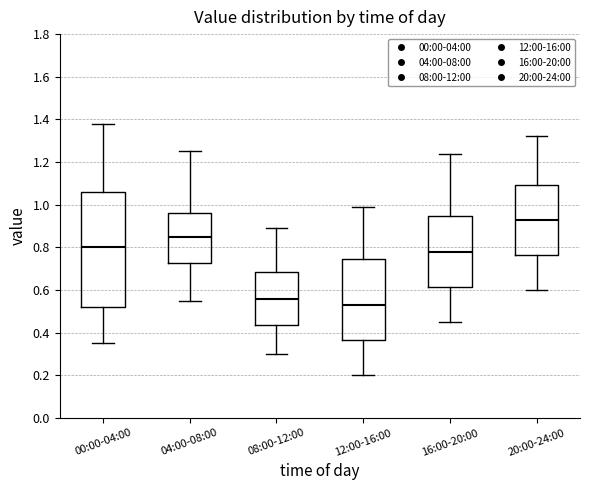

Where does the upper whisker of the box for 12:00-16:00 end on the y-axis? The values are not printed on the chart, so give them approximately, as read against the axis.

1.00